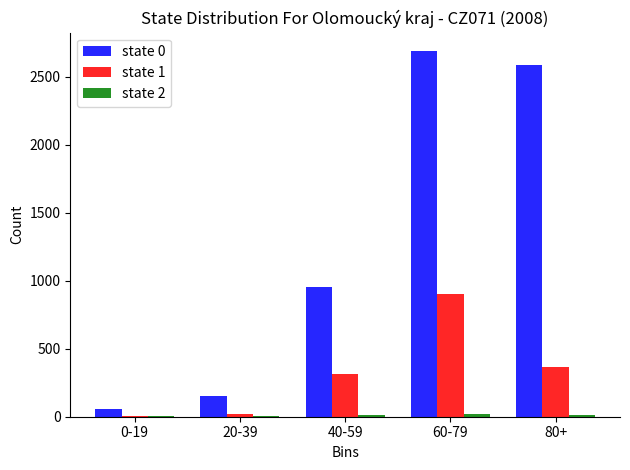

Is it true that state 1 equals 91 at 40-59?

False